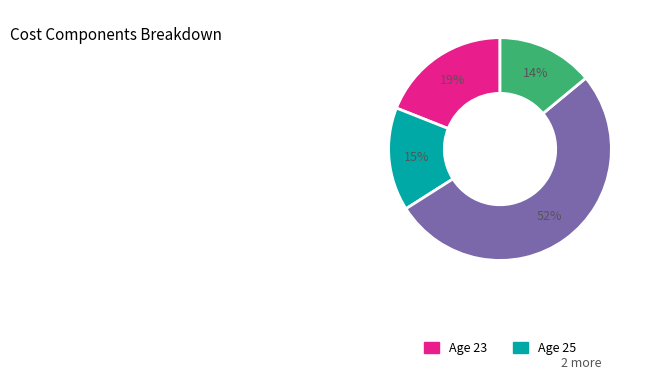

To the nearest percent, what is the average slice percentage?

25%